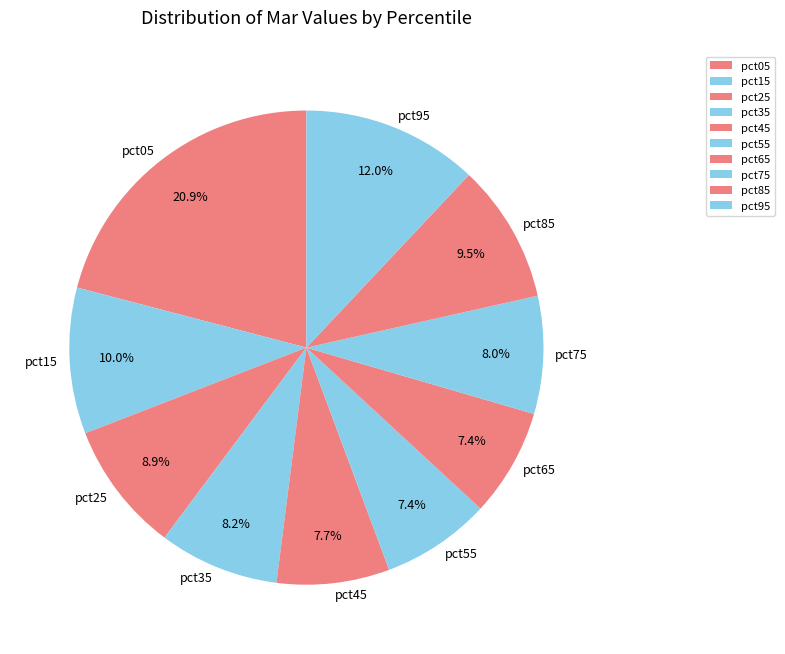

What percentage is the pct65 slice, to the nearest percent?

7%